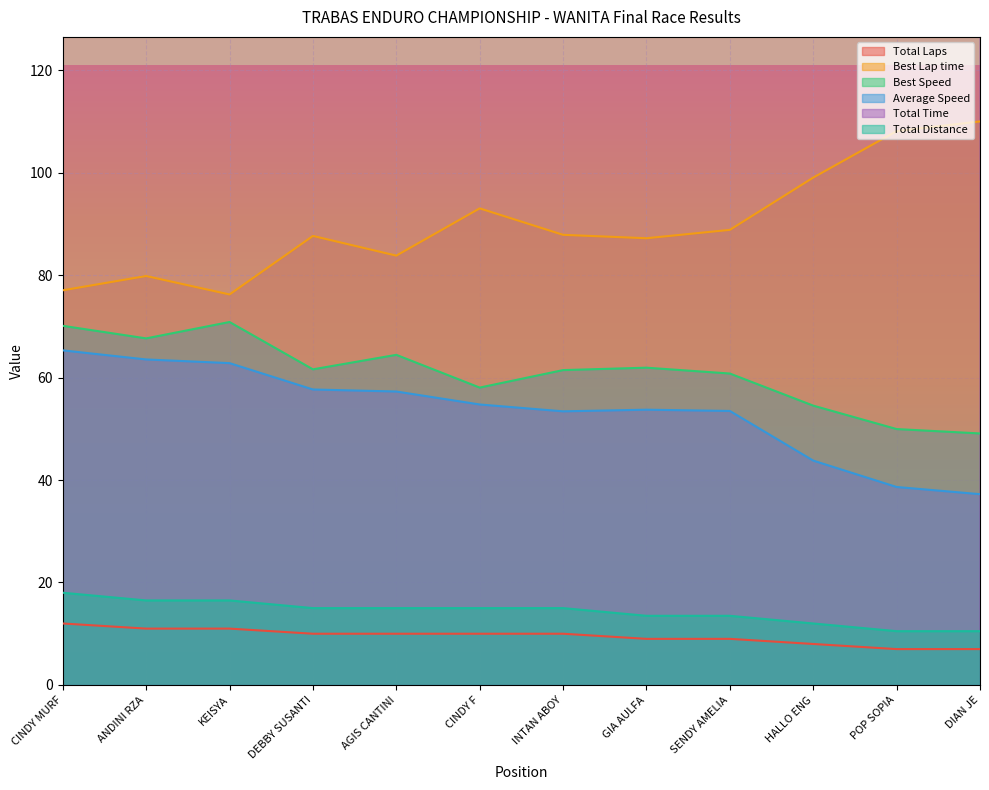

At which category does Best Speed reach its first local valley?

ANDINI RZA